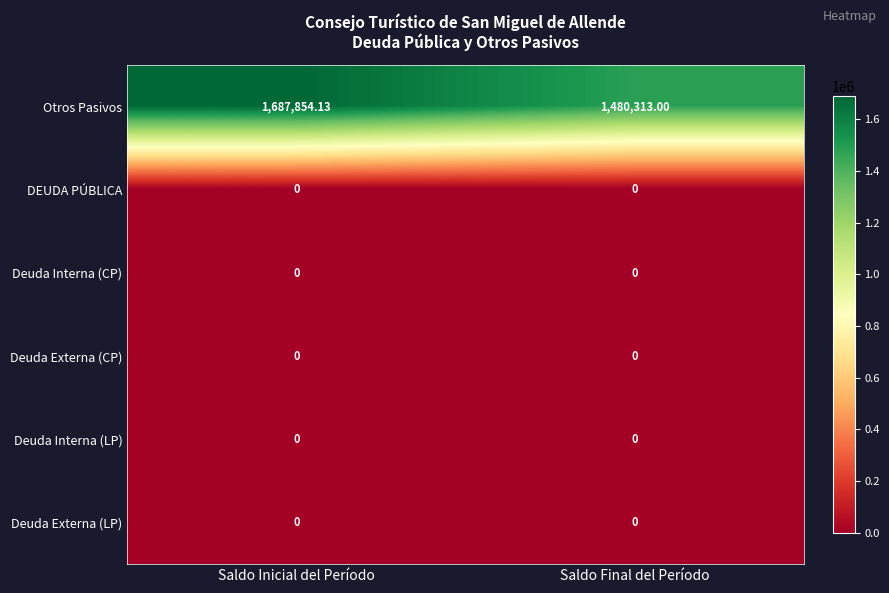

Which series has the largest total across all categories?

Otros Pasivos